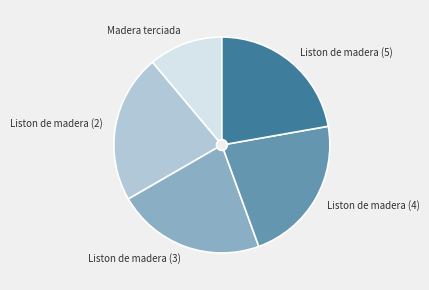

Is there a majority slice in this chart?

No